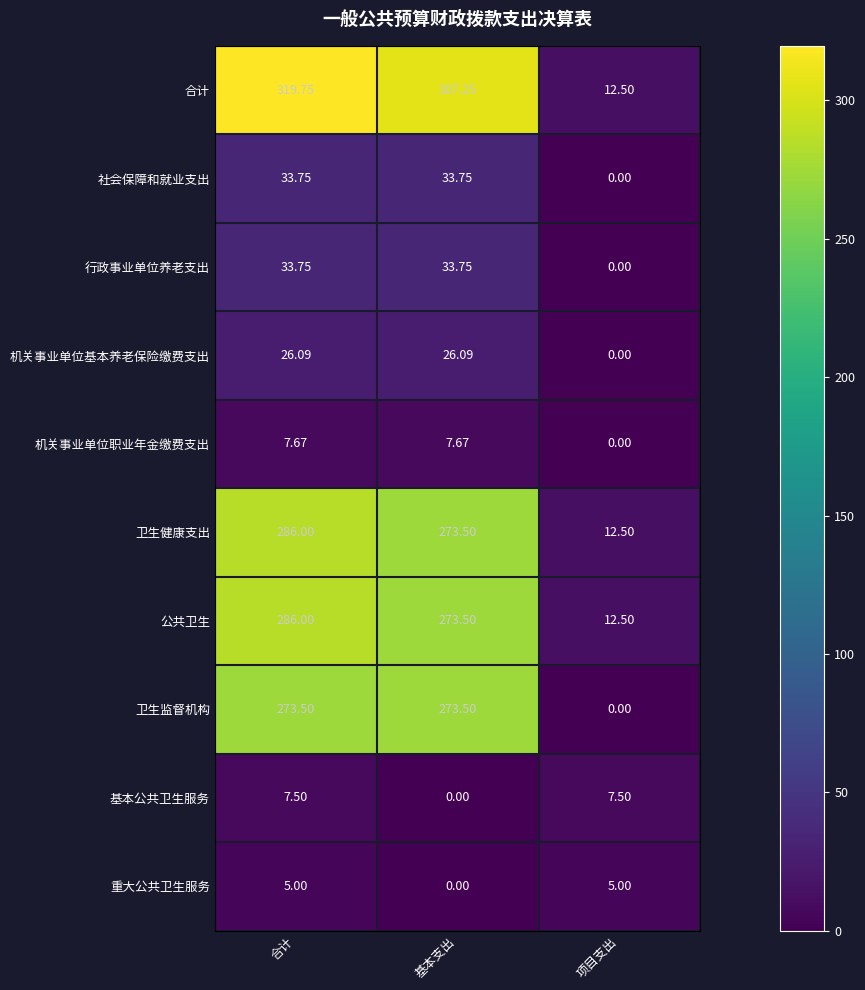

Where is 机关事业单位基本养老保险缴费支出 nearest to the value 13?

项目支出